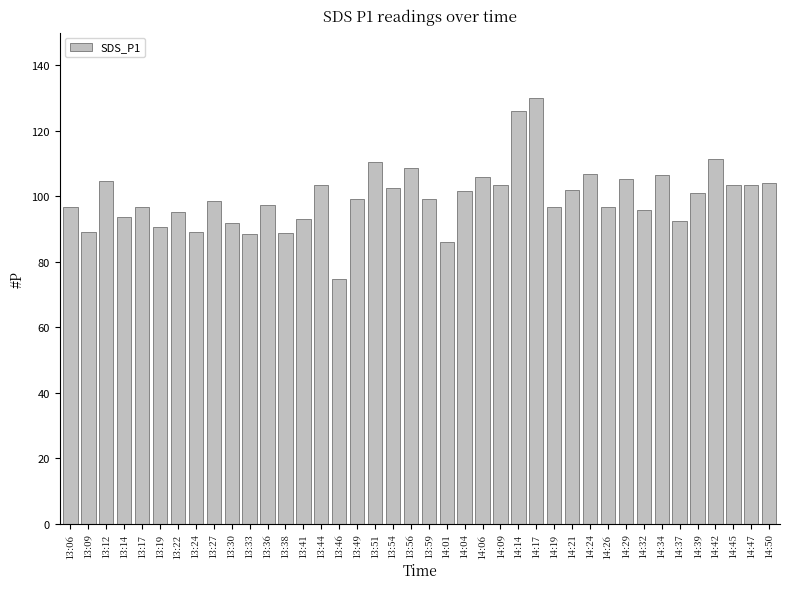

Between 13:56 and 14:09, which is larger?

13:56